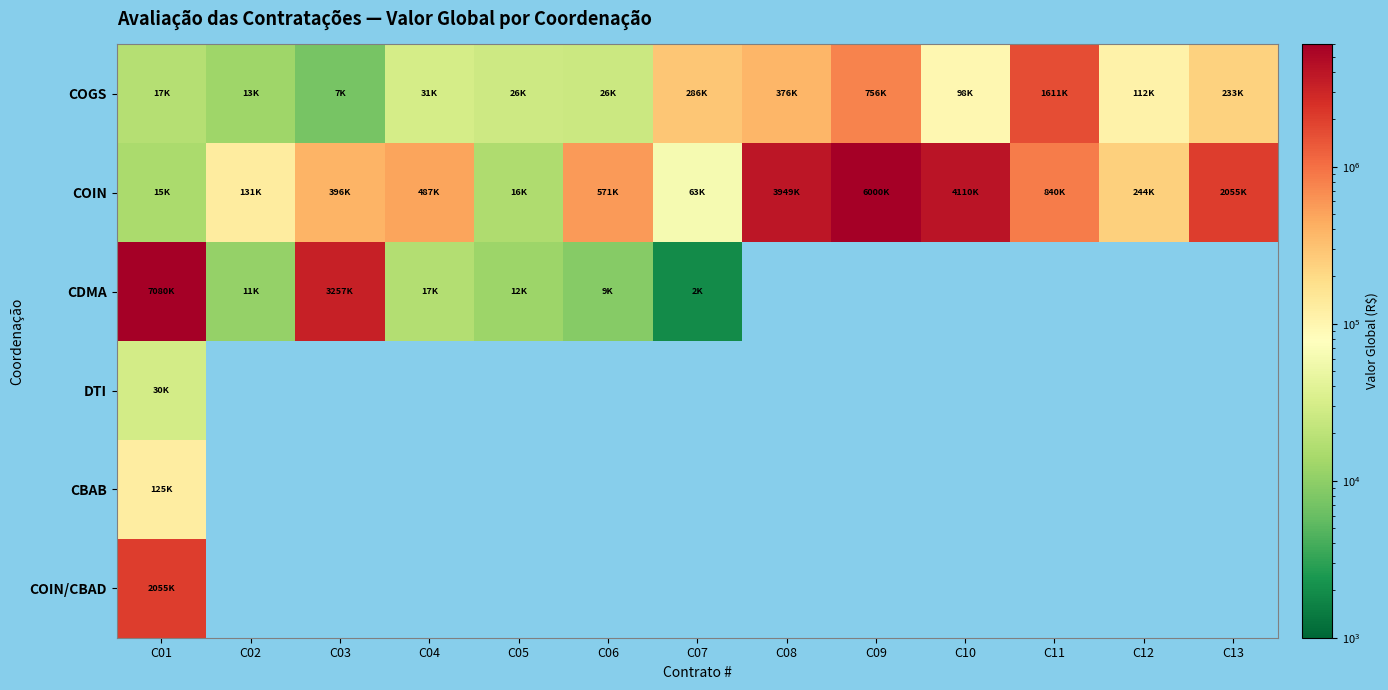

List the series in order of their peak value, lowest first.

DTI, CBAB, COGS, COIN/CBAD, COIN, CDMA